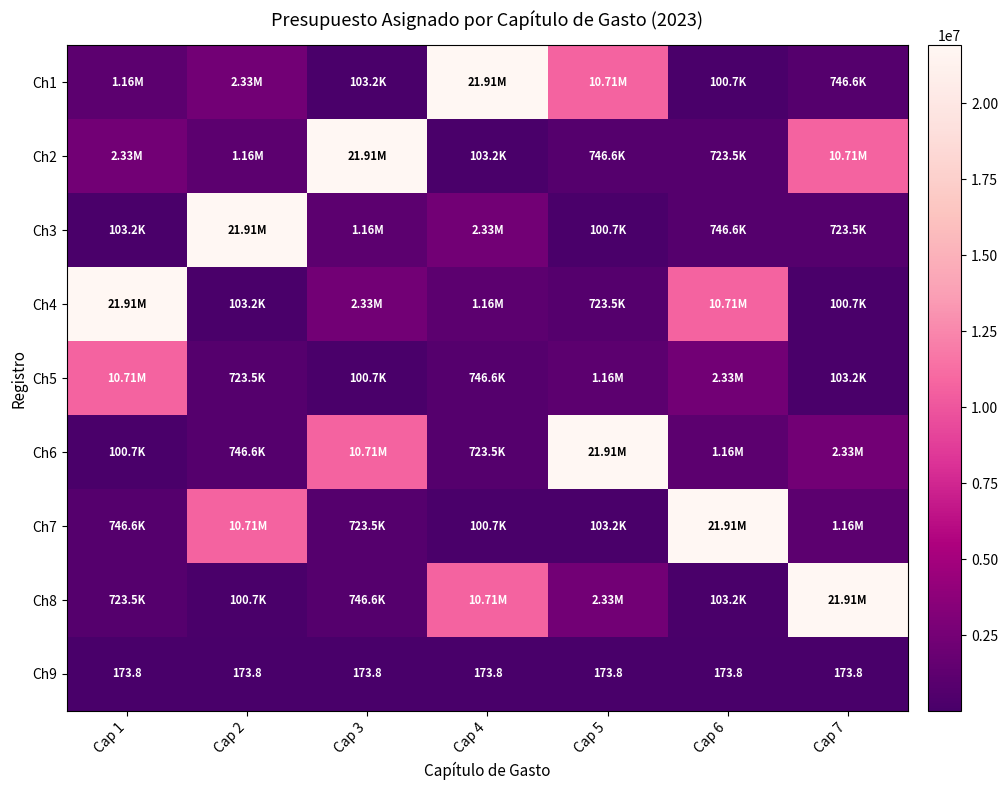

What is the maximum value shown in the chart?

21906787.0